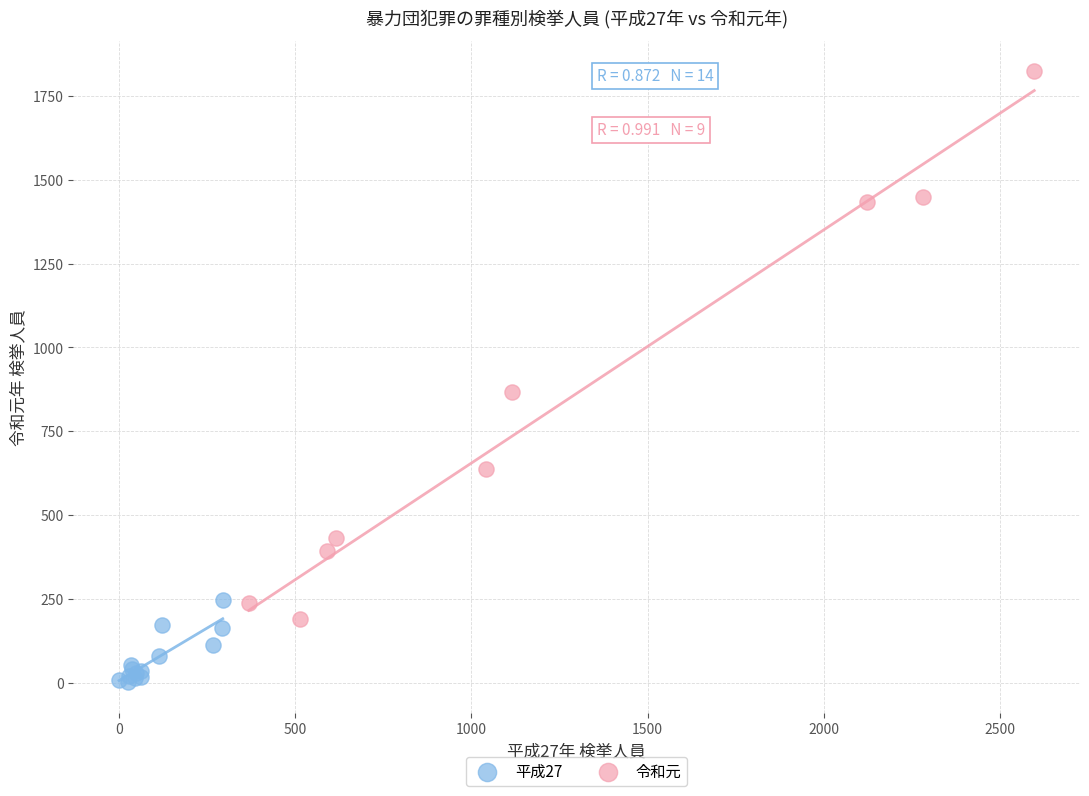

Which series reaches the minimum Y coordinate?

平成27